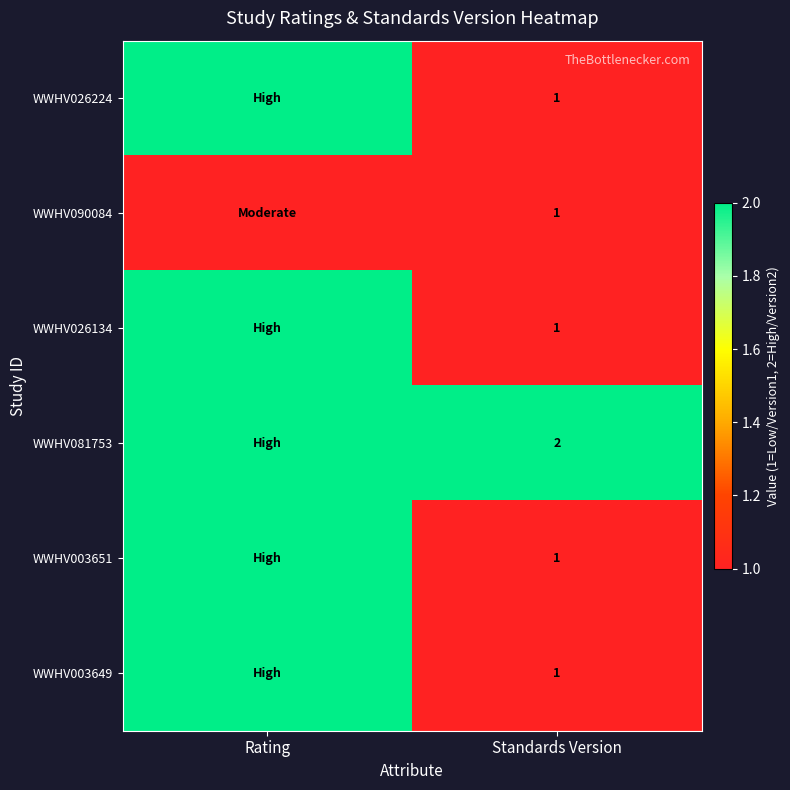

How many series are shown in this chart?

6